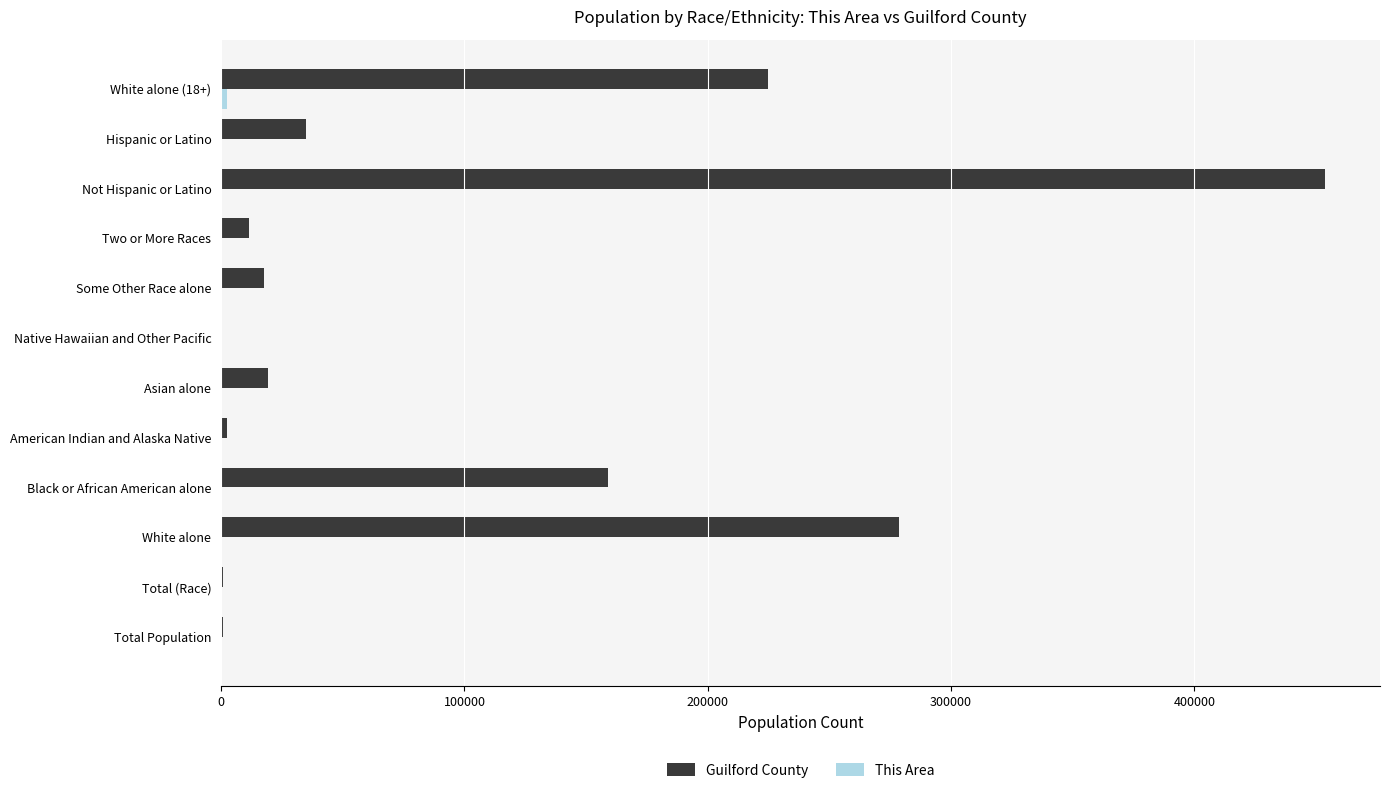

What is the highest value of the Guilford County series?

453580